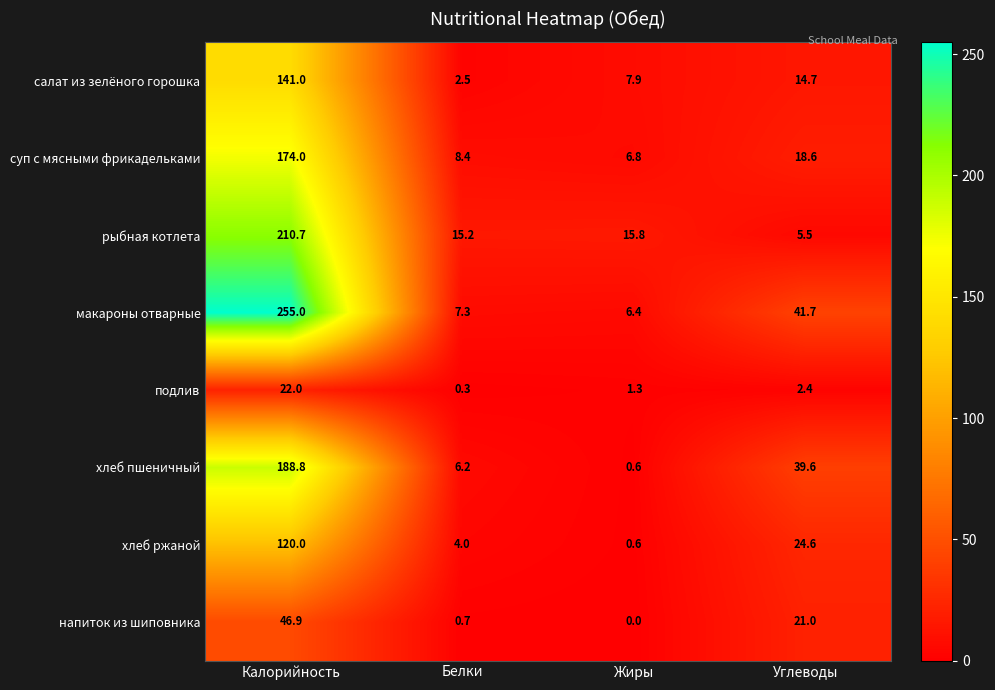

What is the total value across all series at Белки?

44.6